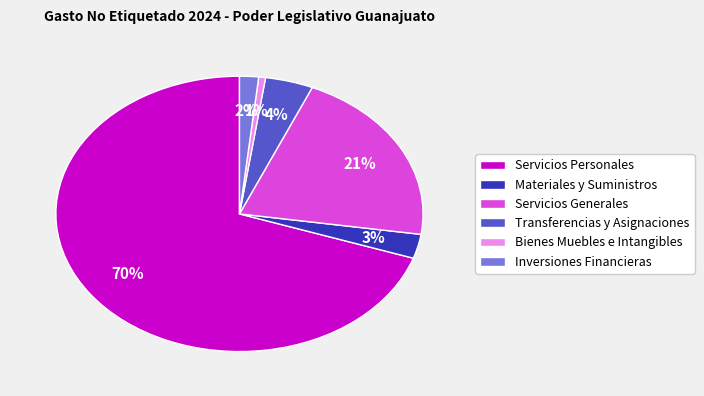

The Materiales y Suministros slice represents 3% of the pie. True or false?

True